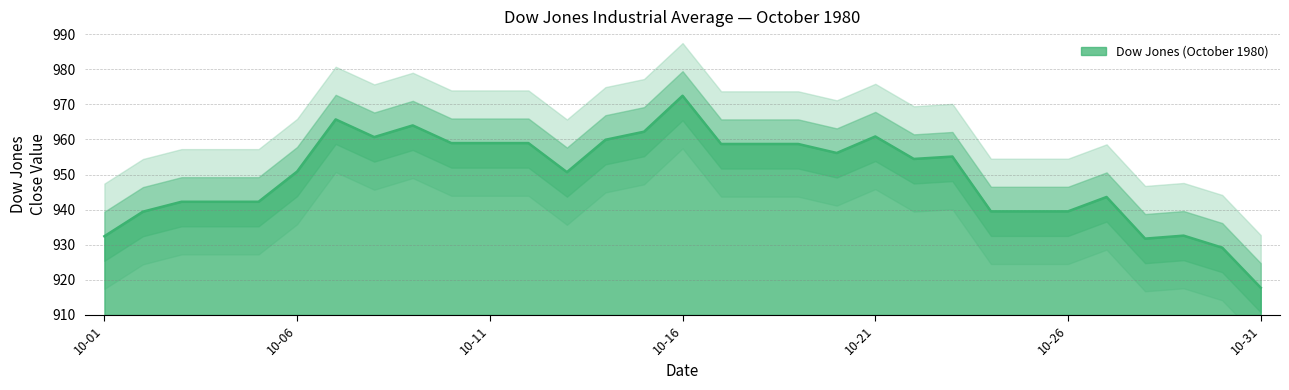

True or false: Dow Jones (October 1980) has a value of 972.4 at 10-16.

True